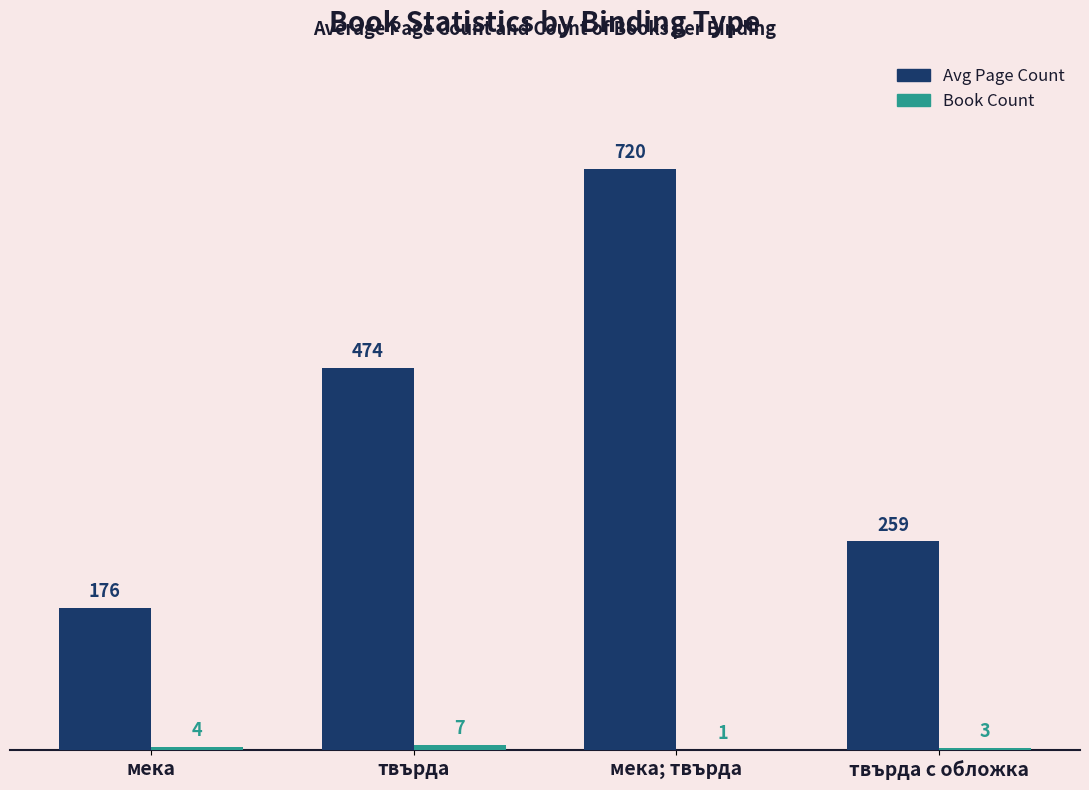

The Avg Page Count series shows 258.7 at твърда с обложка. True or false?

True